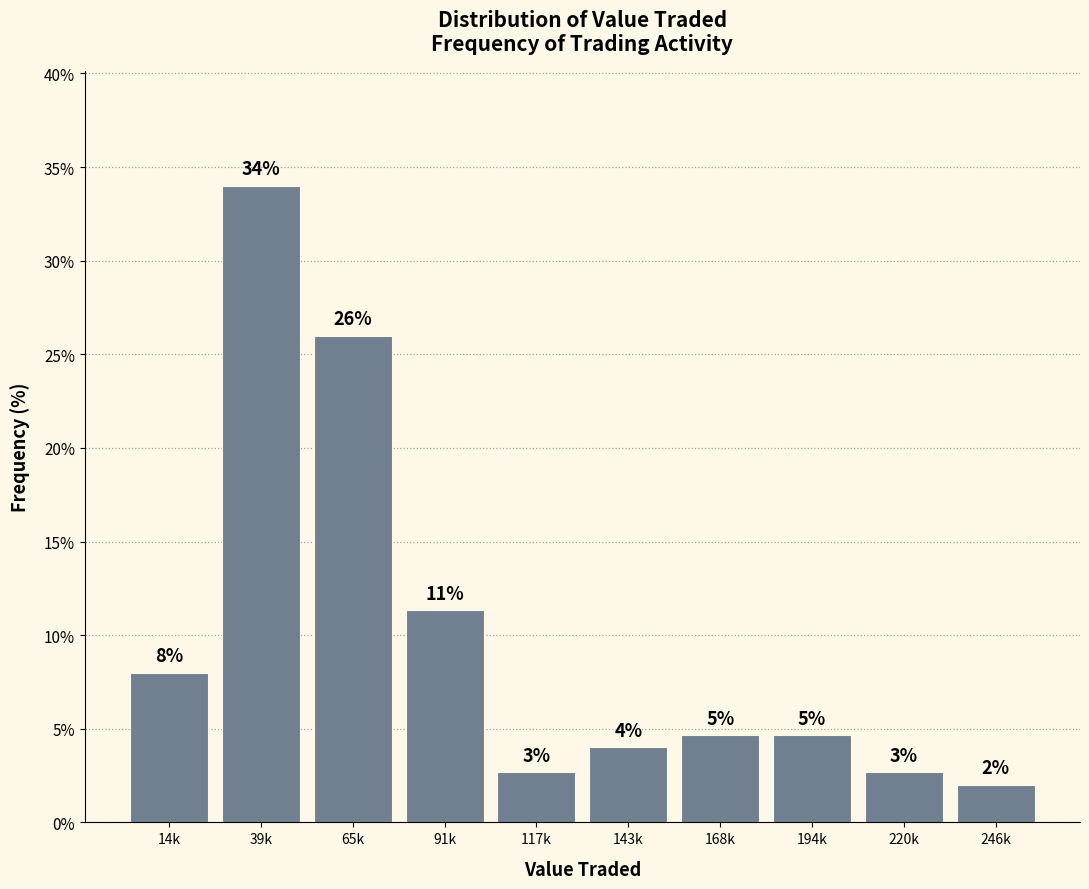

Where is the data nearest to the value 18?

91k